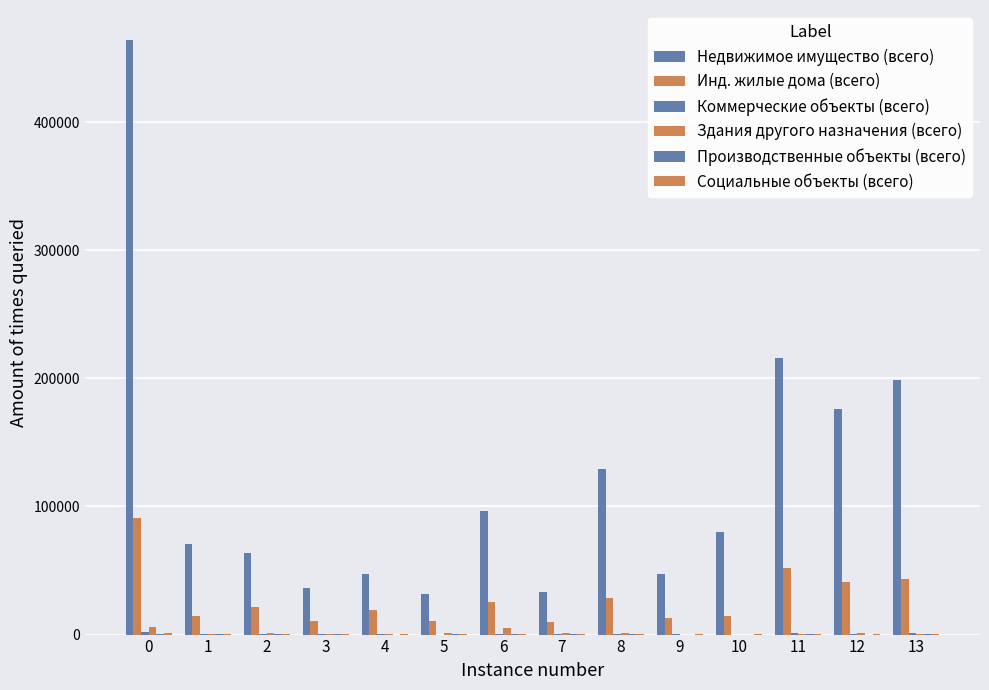

Reading left to right, transcribe all the data shown in this chart.

Недвижимое имущество (всего): 0=464207	1=70452	2=63831	3=36461	4=47096	5=31339	6=96676	7=33232	8=129534	9=47161	10=80373	11=215581	12=175766	13=198744
Инд. жилые дома (всего): 0=90913	1=14214	2=21759	3=10869	4=19516	5=10324	6=25546	7=9847	8=28192	9=12988	10=14862	11=51580	12=40913	13=43010
Коммерческие объекты (всего): 0=2186	1=236	2=348	3=251	4=70	5=64	6=267	7=71	8=466	9=122	10=30	11=874	12=690	13=993
Здания другого назначения (всего): 0=6201	1=549	2=930	3=599	4=203	5=958	6=5018	7=1579	8=1348	9=11	10=48	11=716	12=1191	13=122
Производственные объекты (всего): 0=473	1=209	2=71	3=124	4=48	5=729	6=174	7=101	8=204	9=40	10=12	11=576	12=51	13=98
Социальные объекты (всего): 0=1137	1=209	2=258	3=147	4=176	5=108	6=289	7=154	8=405	9=377	10=320	11=593	12=581	13=360